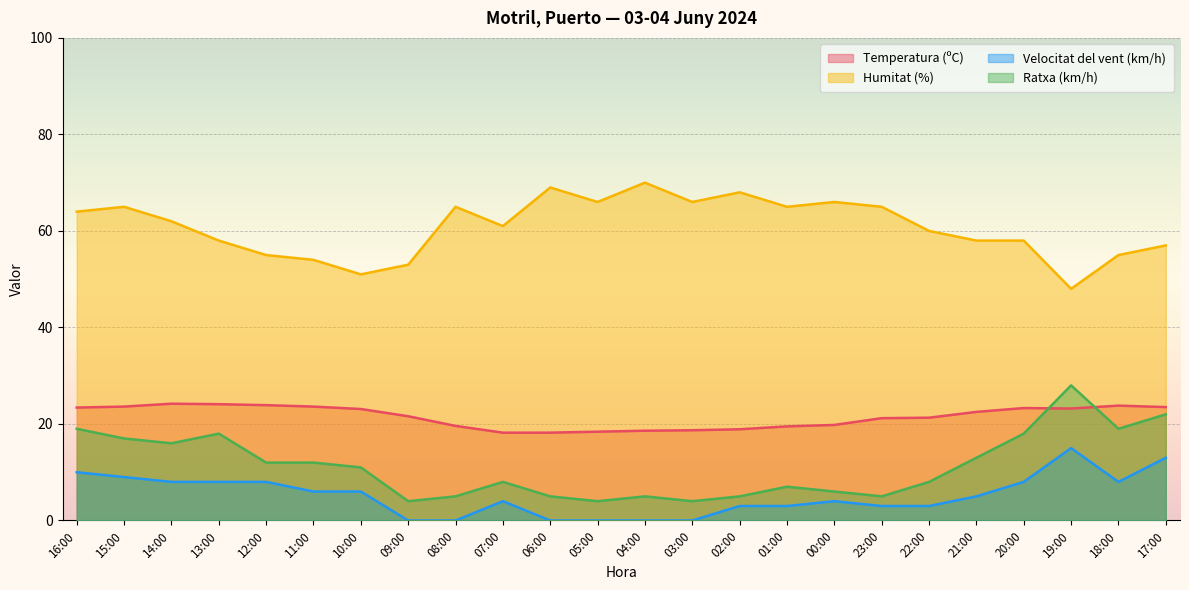

Reading left to right, extract all data points from this chart.

Temperatura (ºC): 16:00=23.4	15:00=23.6	14:00=24.2	13:00=24.1	12:00=23.9	11:00=23.6	10:00=23.1	09:00=21.6	08:00=19.6	07:00=18.2	06:00=18.2	05:00=18.4	04:00=18.6	03:00=18.7	02:00=18.9	01:00=19.5	00:00=19.8	23:00=21.2	22:00=21.3	21:00=22.5	20:00=23.3	19:00=23.2	18:00=23.8	17:00=23.5
Humitat (%): 16:00=64.0	15:00=65.0	14:00=62.0	13:00=58.0	12:00=55.0	11:00=54.0	10:00=51.0	09:00=53.0	08:00=65.0	07:00=61.0	06:00=69.0	05:00=66.0	04:00=70.0	03:00=66.0	02:00=68.0	01:00=65.0	00:00=66.0	23:00=65.0	22:00=60.0	21:00=58.0	20:00=58.0	19:00=48.0	18:00=55.0	17:00=57.0
Velocitat del vent (km/h): 16:00=10.0	15:00=9.0	14:00=8.0	13:00=8.0	12:00=8.0	11:00=6.0	10:00=6.0	09:00=0.0	08:00=0.0	07:00=4.0	06:00=0.0	05:00=0.0	04:00=0.0	03:00=0.0	02:00=3.0	01:00=3.0	00:00=4.0	23:00=3.0	22:00=3.0	21:00=5.0	20:00=8.0	19:00=15.0	18:00=8.0	17:00=13.0
Ratxa (km/h): 16:00=19.0	15:00=17.0	14:00=16.0	13:00=18.0	12:00=12.0	11:00=12.0	10:00=11.0	09:00=4.0	08:00=5.0	07:00=8.0	06:00=5.0	05:00=4.0	04:00=5.0	03:00=4.0	02:00=5.0	01:00=7.0	00:00=6.0	23:00=5.0	22:00=8.0	21:00=13.0	20:00=18.0	19:00=28.0	18:00=19.0	17:00=22.0